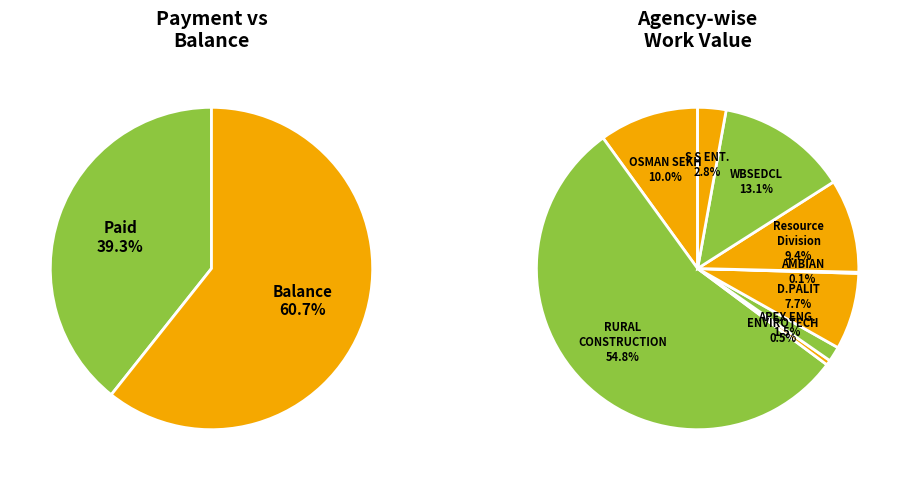

Do WBSEDCL 1 and Resource Division 5 together represent more than half of the pie?

No